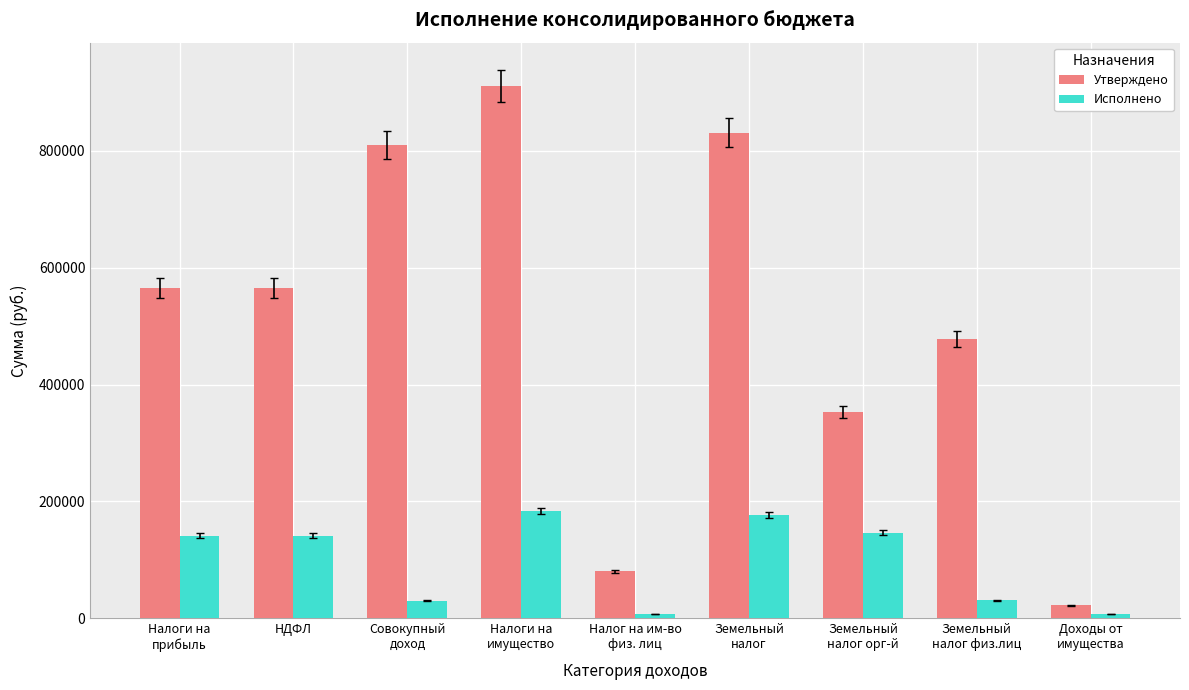

Rank the series by their average value, from highest to lowest.

Утверждено, Исполнено